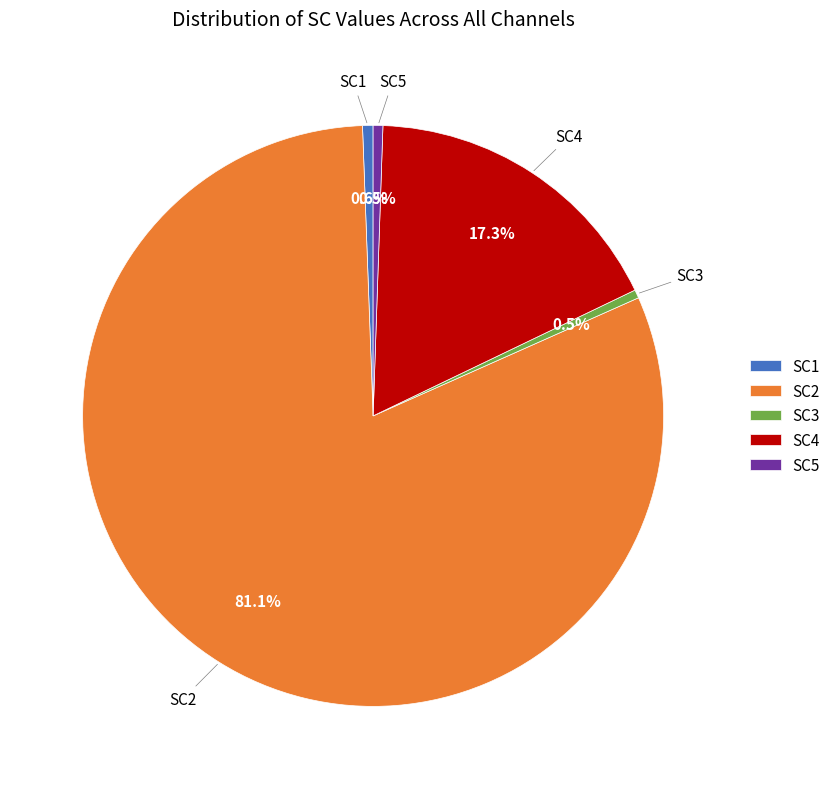

Is SC3 the majority of the pie?

No